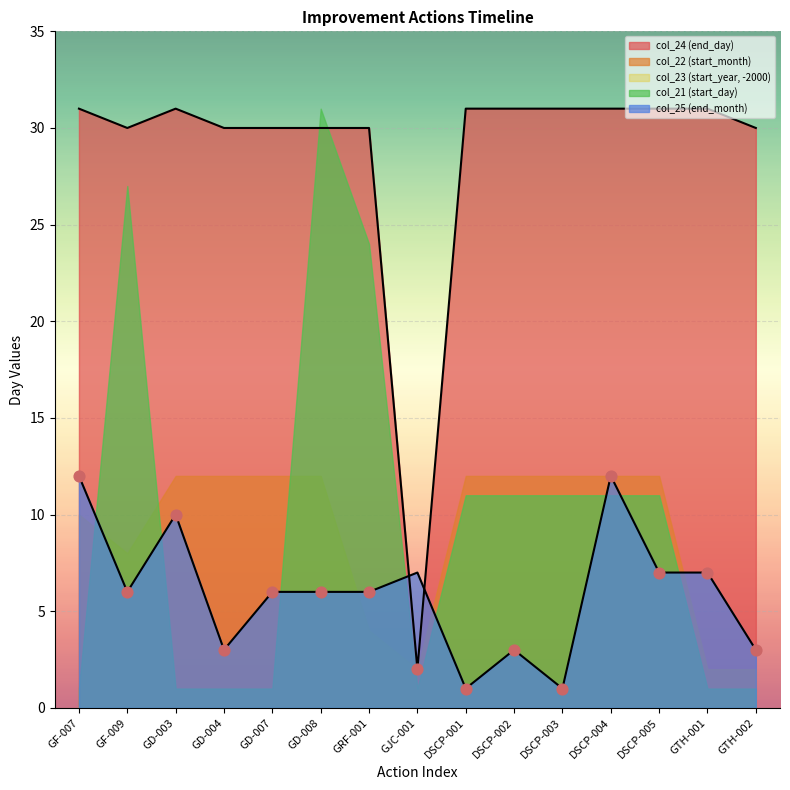

At how many categories does at least one series exceed 22?

14